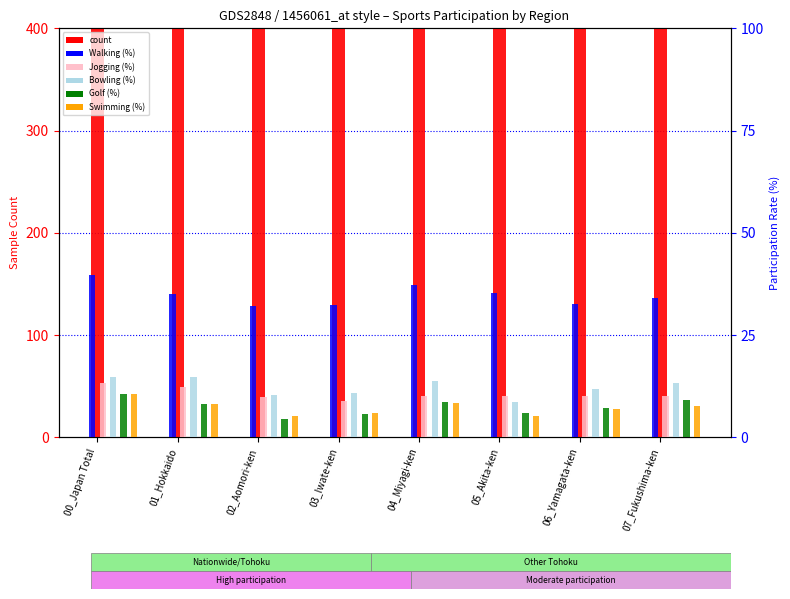

How many values in the Walking/light exercise (%) series exceed 35?

3